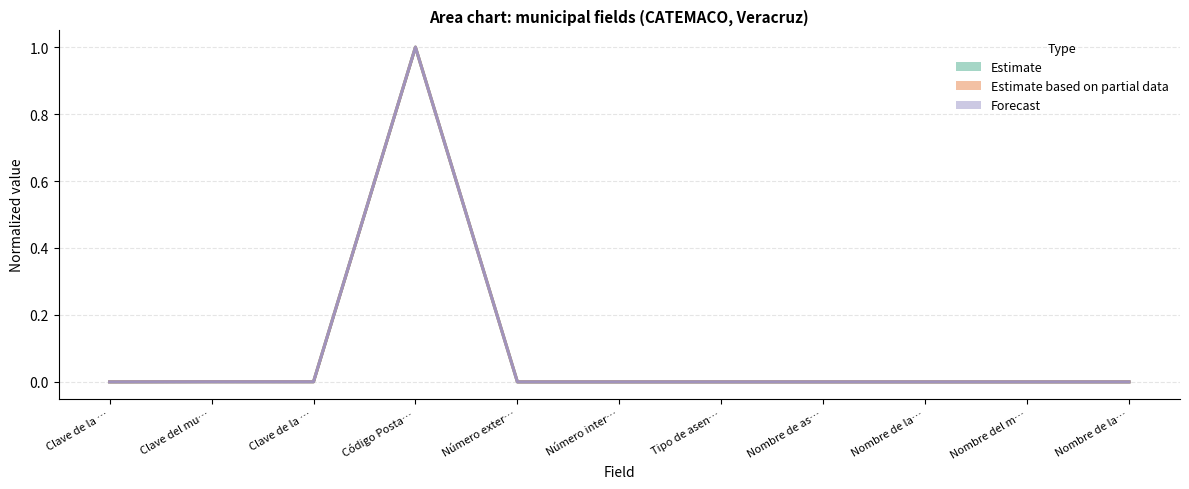

At how many categories does at least one series exceed 0?

9